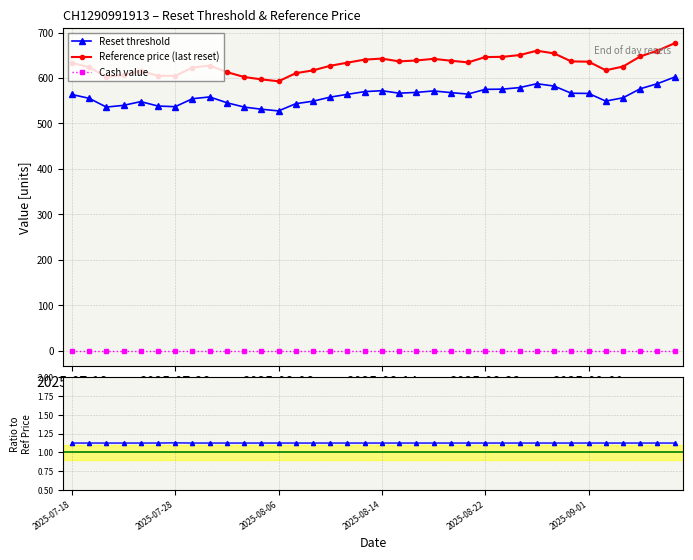

Which series changed the most between 2025-07-29 and 2025-09-04?

Reference price (last reset)